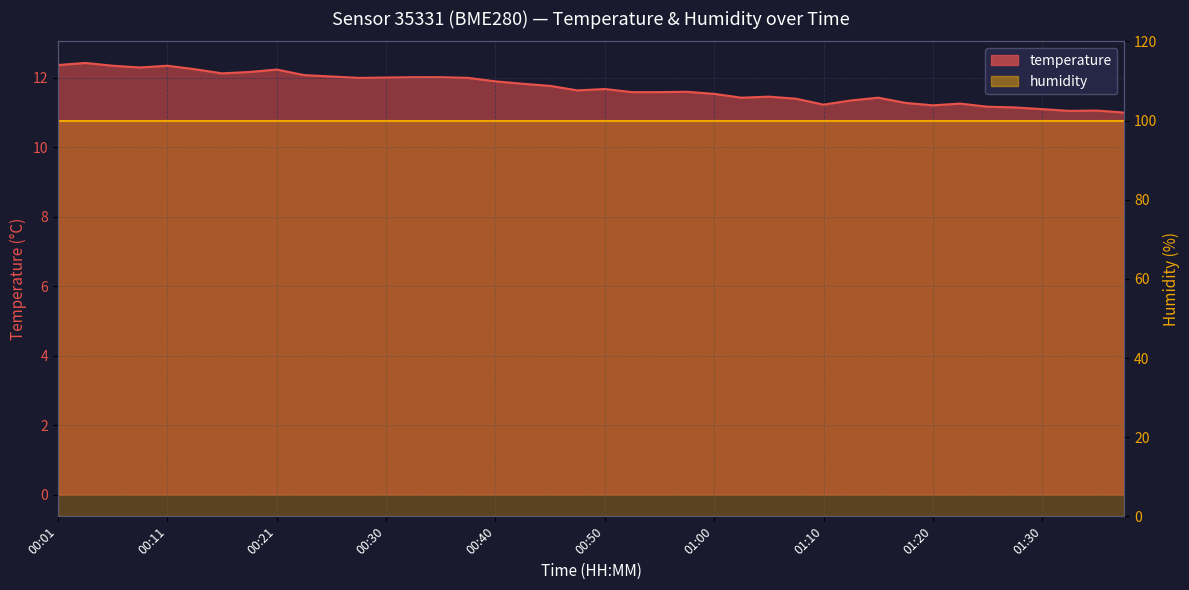

At which category does the data reach its first local peak?

00:03